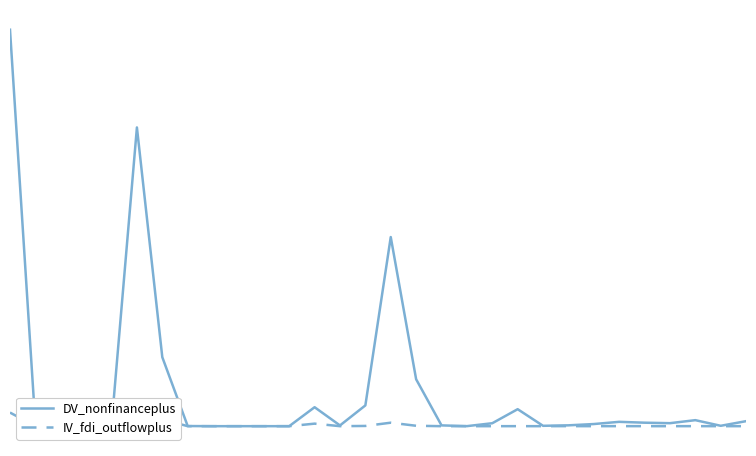

Between 17 and 27, which is larger?

27